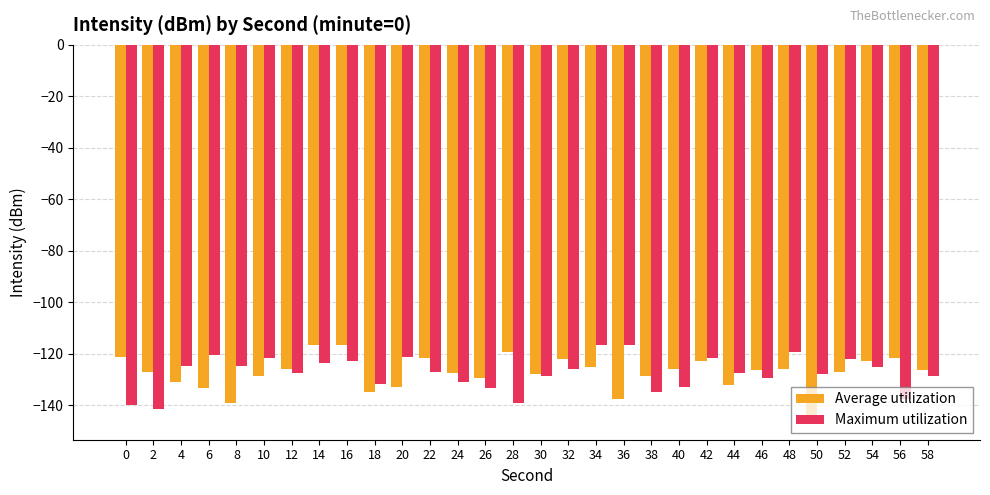

Is the value of Average utilization at 40 greater than the value of Maximum utilization at 34?

No